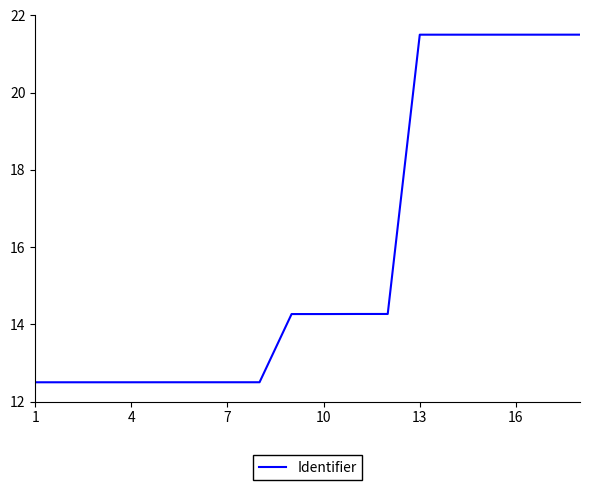

What is the minimum value shown in the chart?

12.5